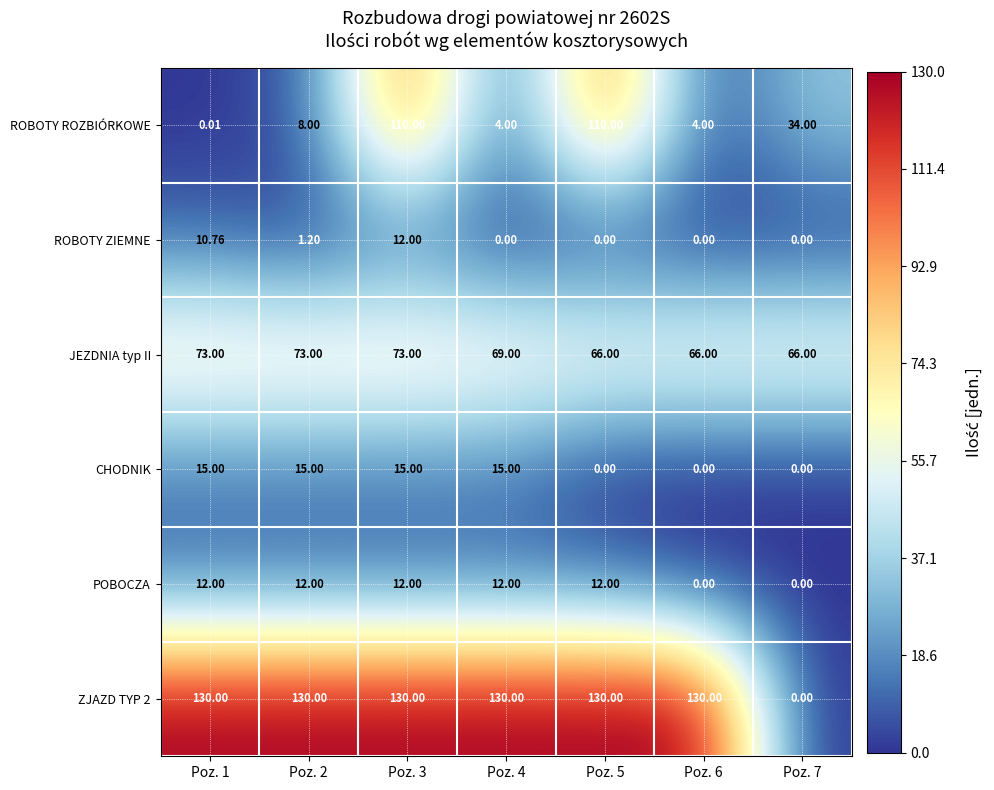

Is the value of ROBOTY ROZBIÓRKOWE at Poz. 1 greater than the value of POBOCZA at Poz. 1?

No